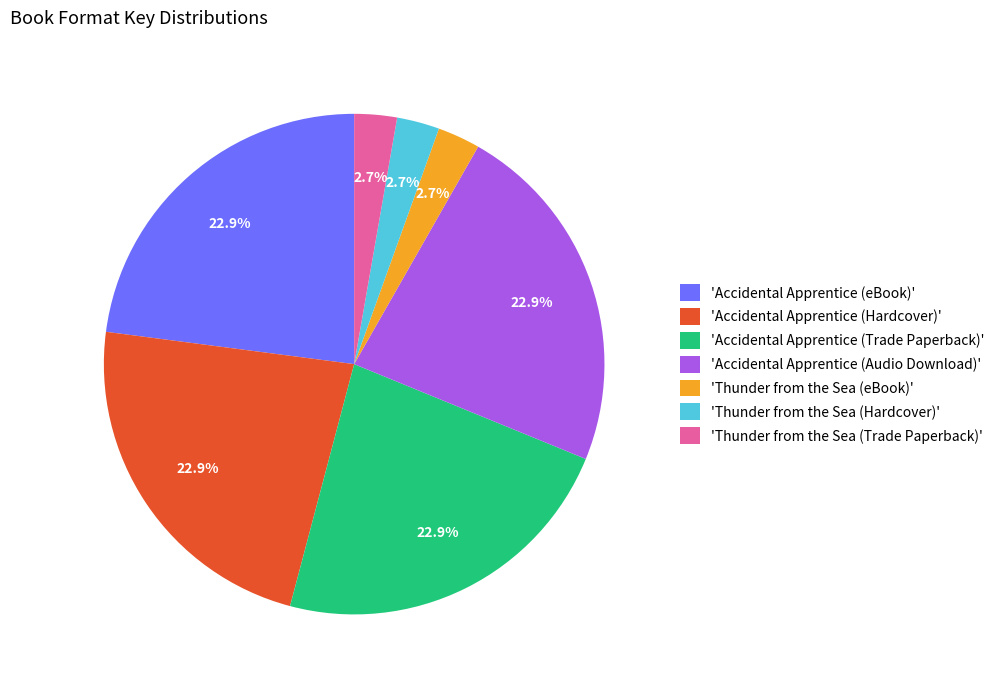

Count the number of slices in the pie.

7